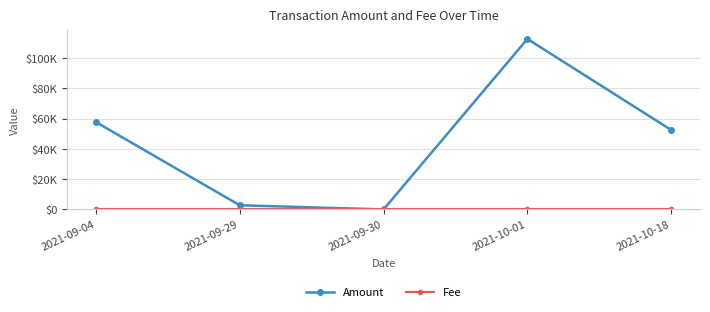

How many interior local peaks does the Amount series have?

1